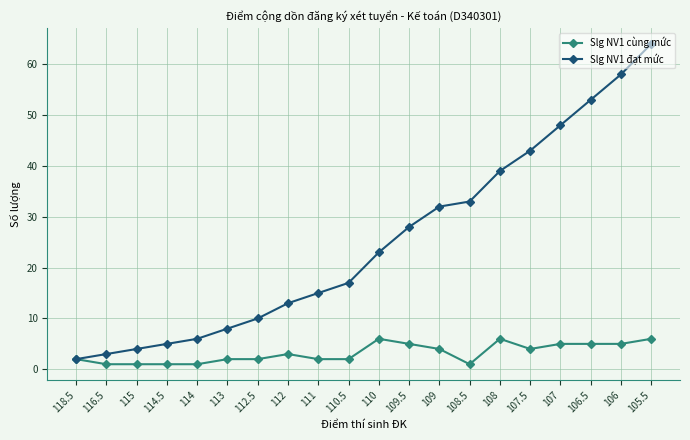

What is the difference between the Slg NV1 đạt mức values at 118.5 and 109?

30